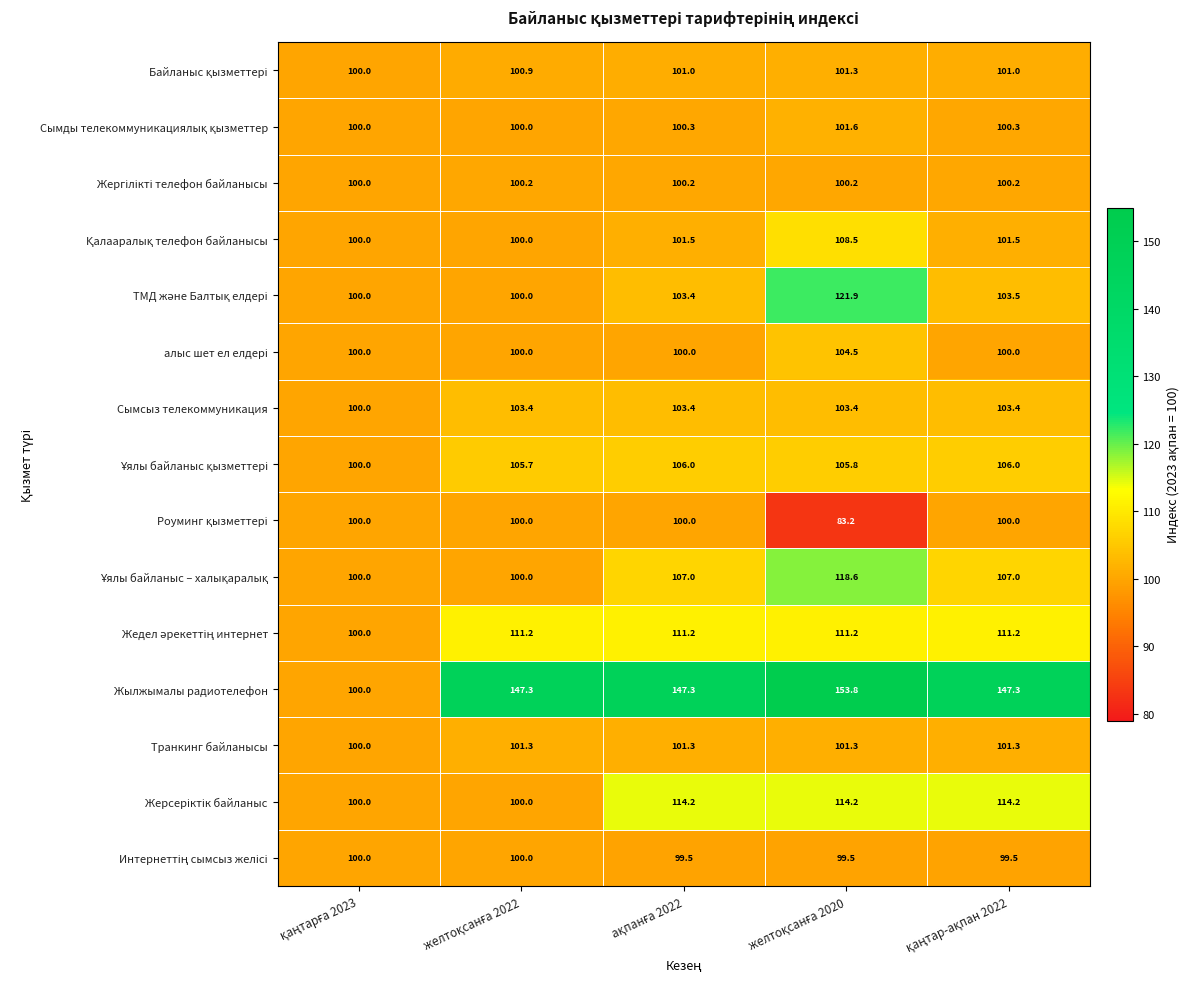

What is the maximum value shown in the chart?

153.8